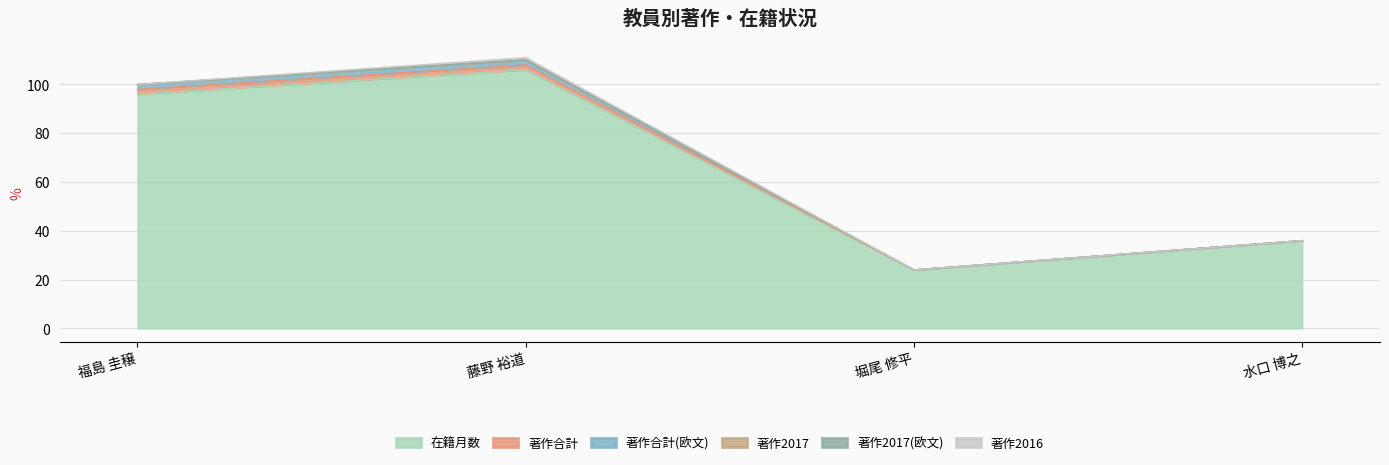

Does the chart have visible grid lines?

Yes